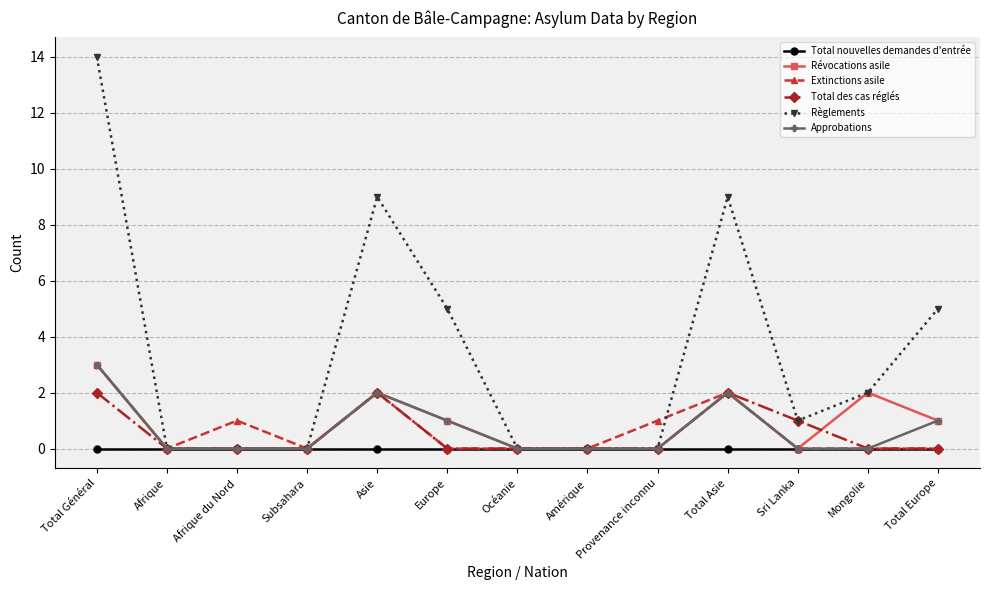

True or false: Total des cas réglés has a value of 1 at Total Europe.

False